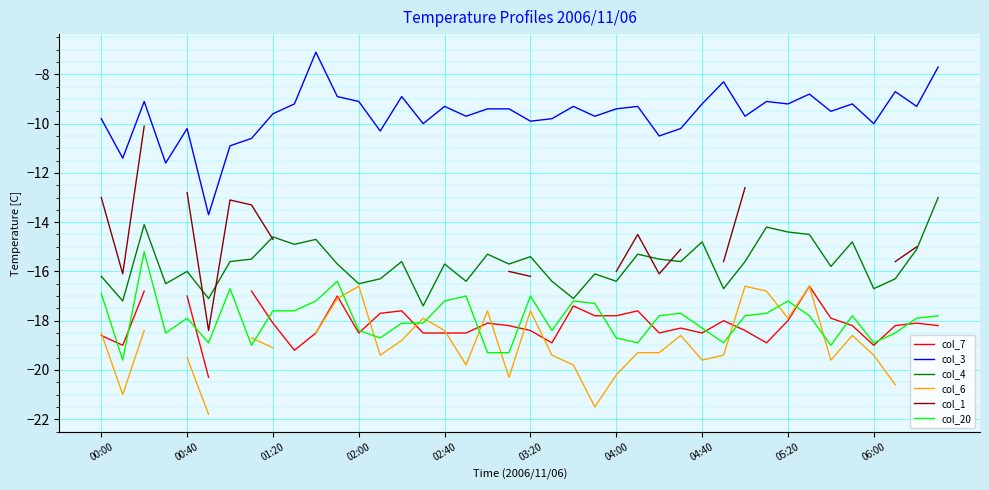

What is the difference between the maximum and minimum values in the col_6 series?

5.2